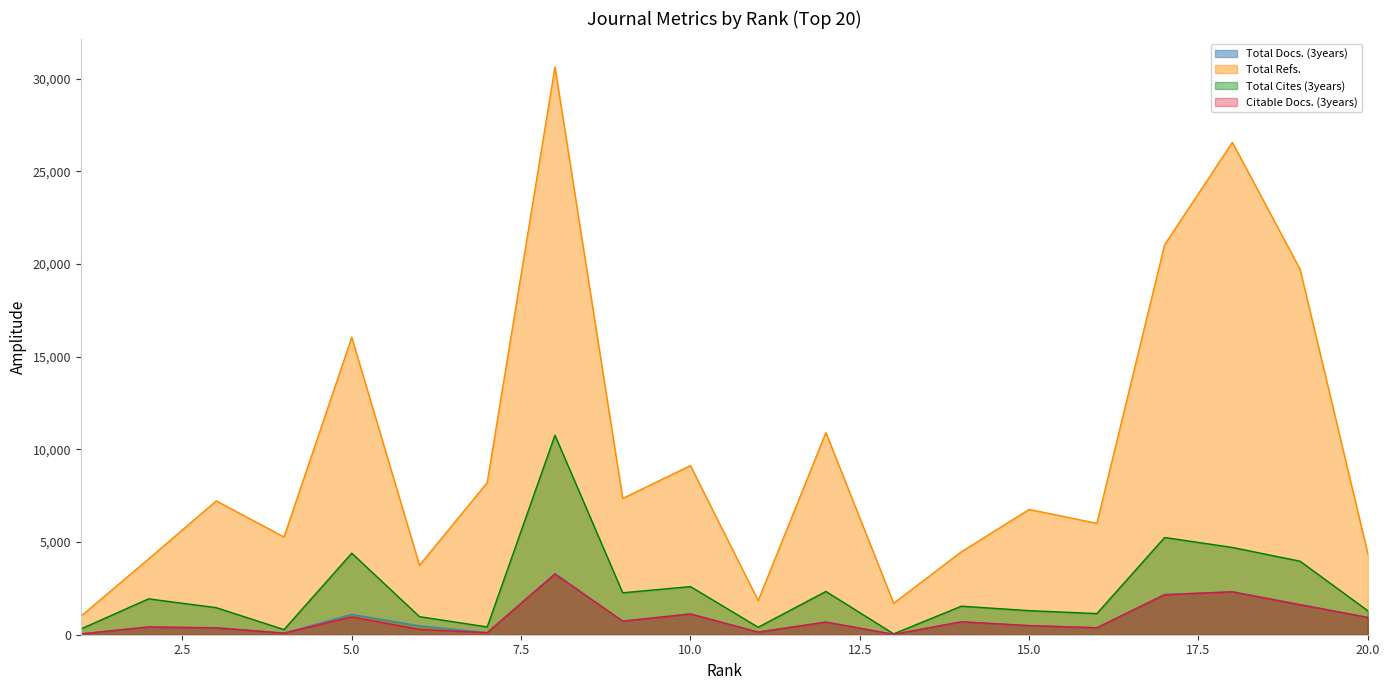

In Total Refs., how many points are higher than both neighbors (excluding endpoints)?

7